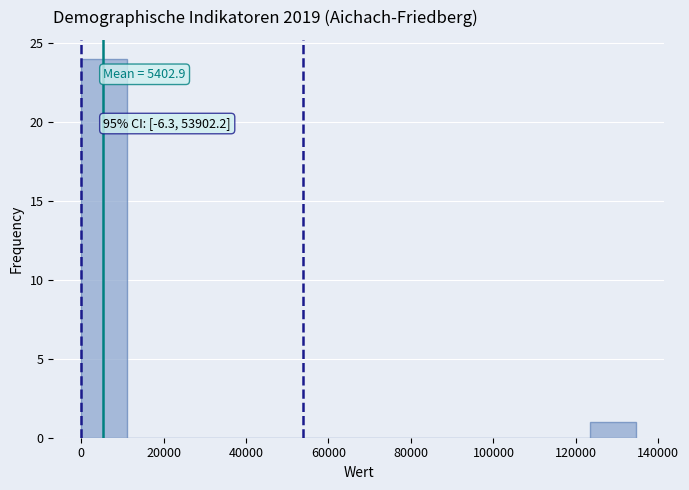

Which range on the x-axis has the tallest bar?

0 to 12000